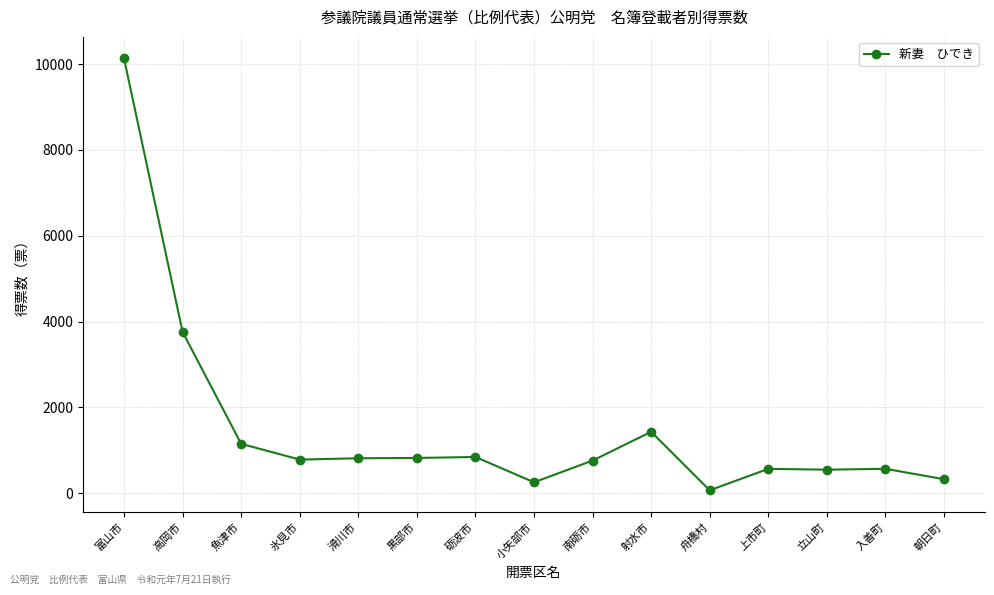

Where does the data first go above 783?

富山市